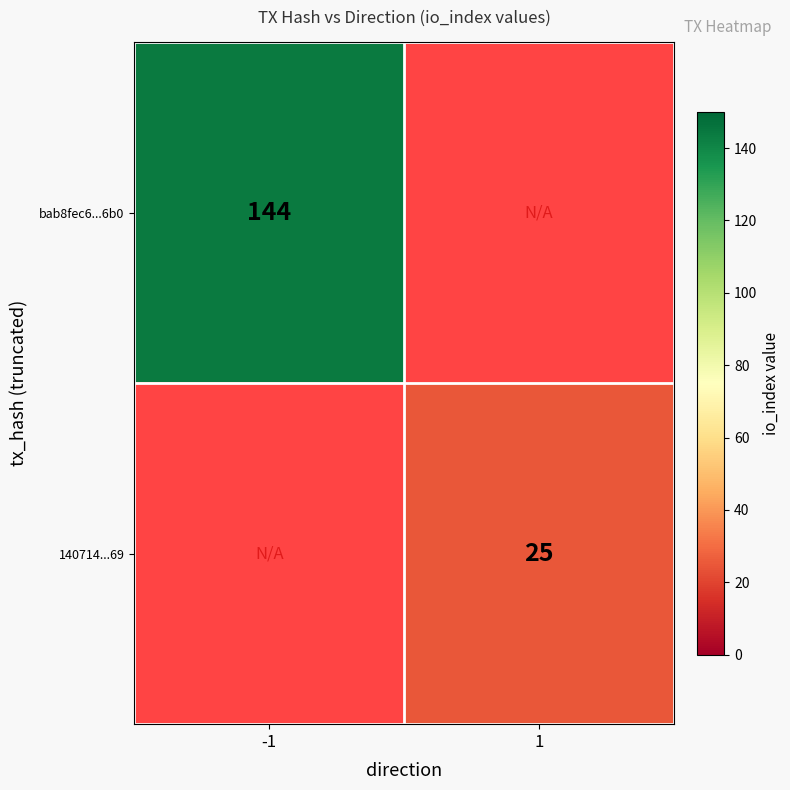

True or false: bab8fec6...6b0 has a value of 144 at -1.

True